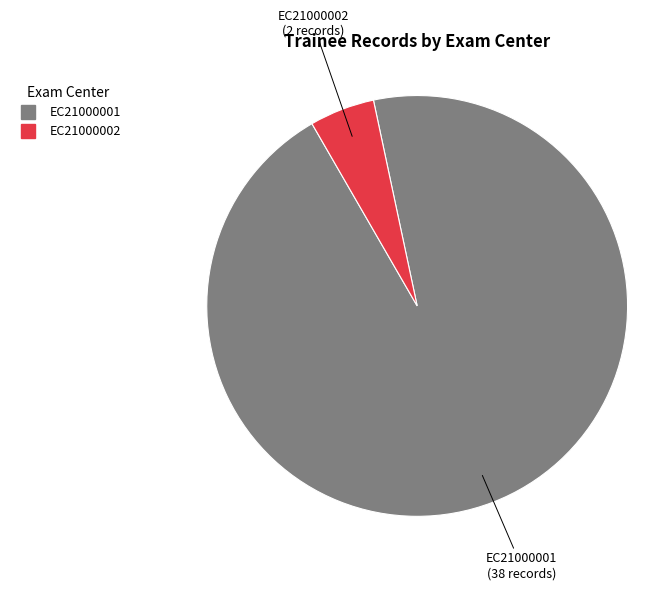

Is there any slice that represents more than half of the pie?

Yes